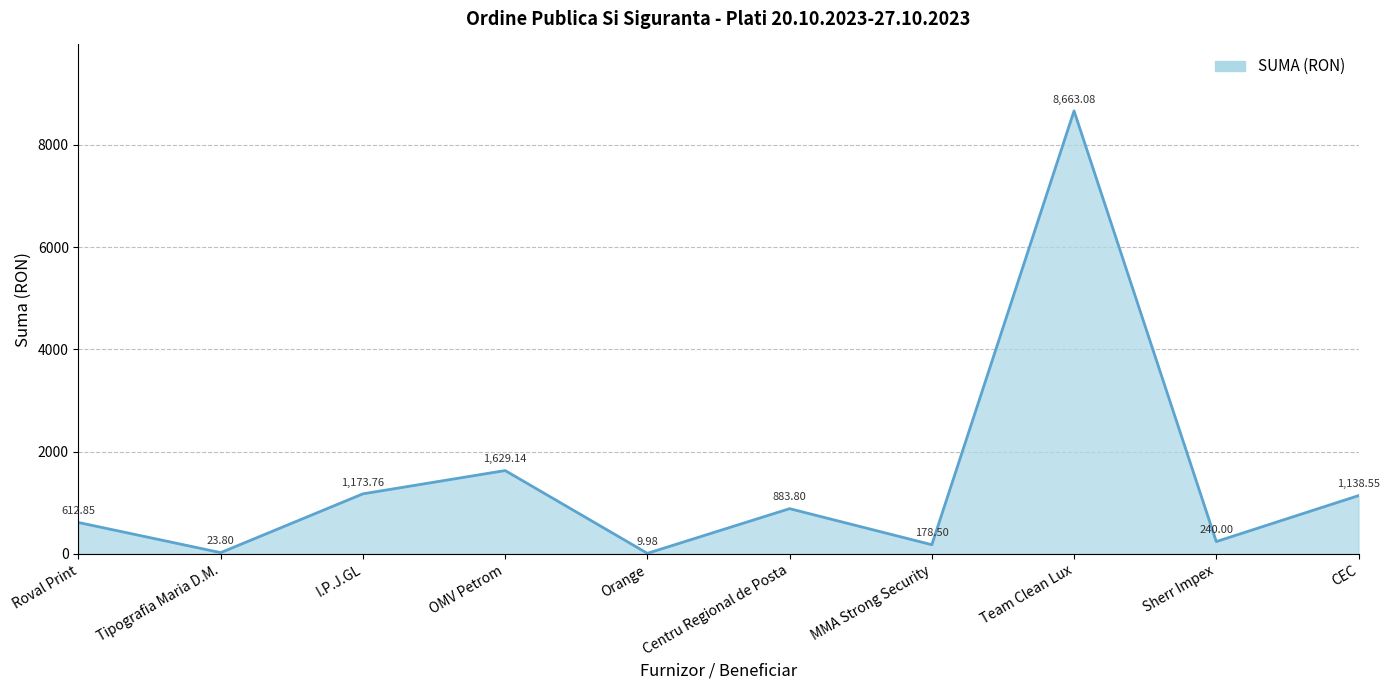

Which category has the lowest value across all series?

Orange